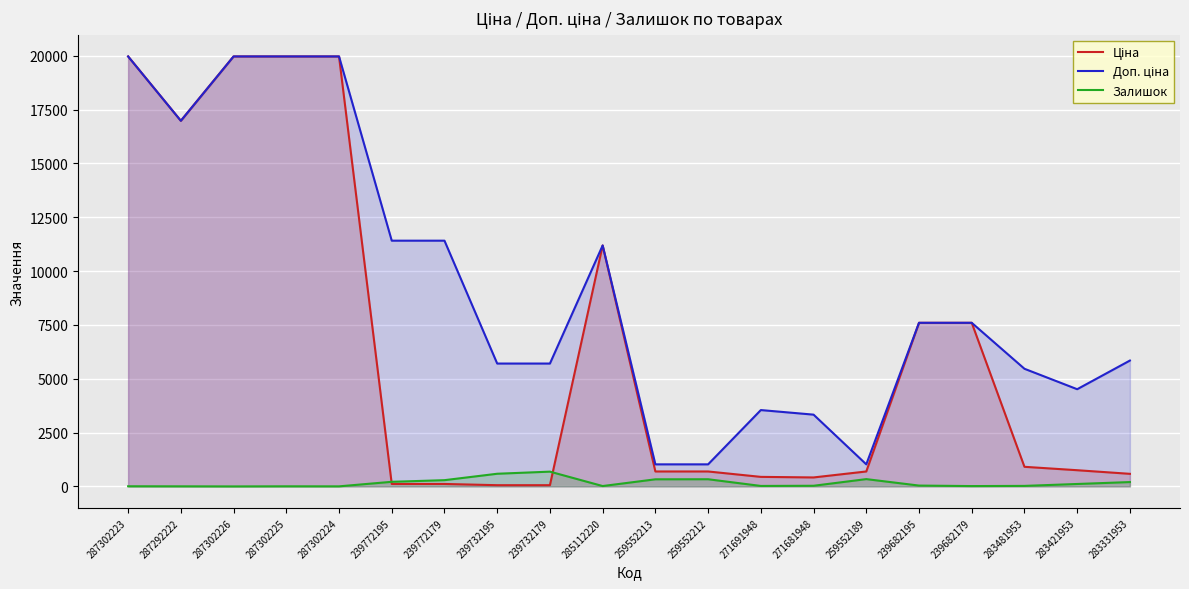

What is the value of the Доп. ціна point at the 17th from the left?

7596.5